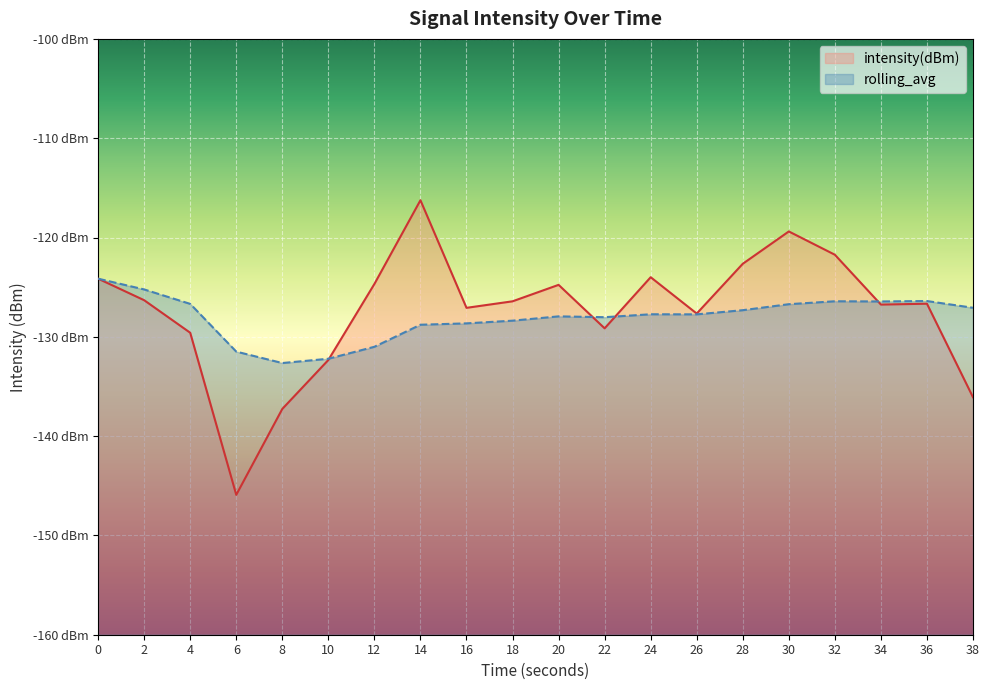

How many data points in rolling_avg are above -127?

7